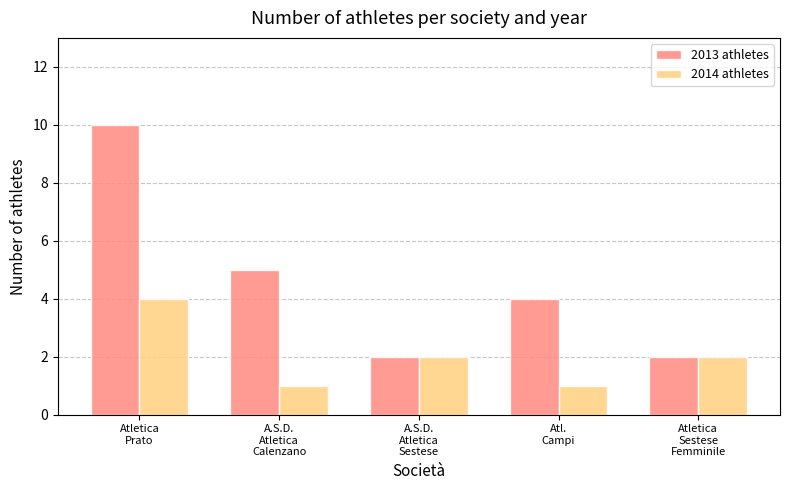

How many distinct data groups are displayed?

2